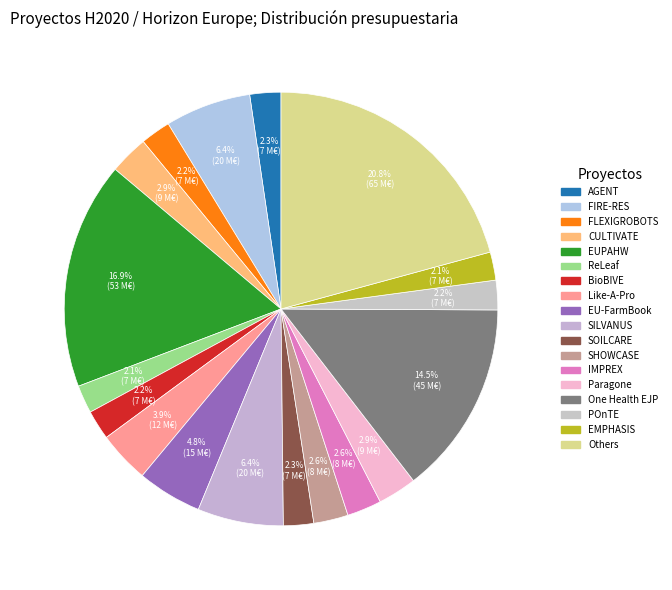

How many slices are in this pie chart?

18